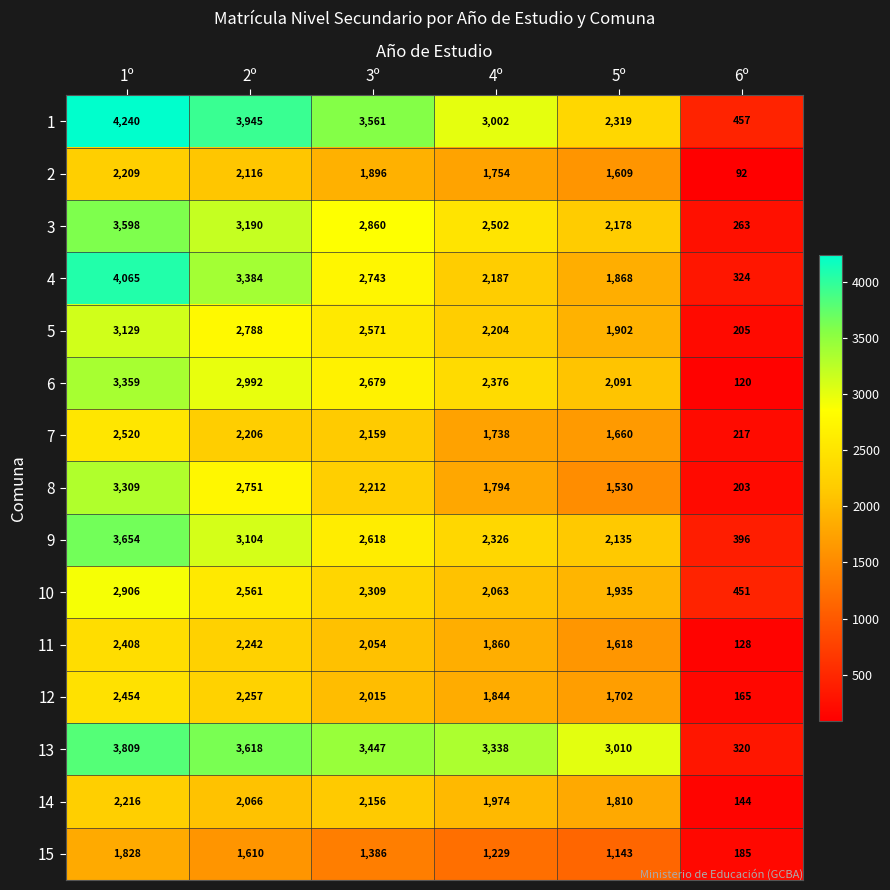

Which label corresponds to the largest value in the chart?

1º